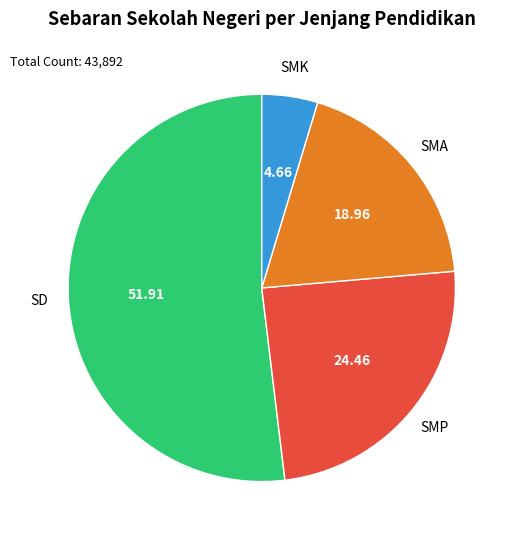

Which has a higher value, SD or SMK?

SD